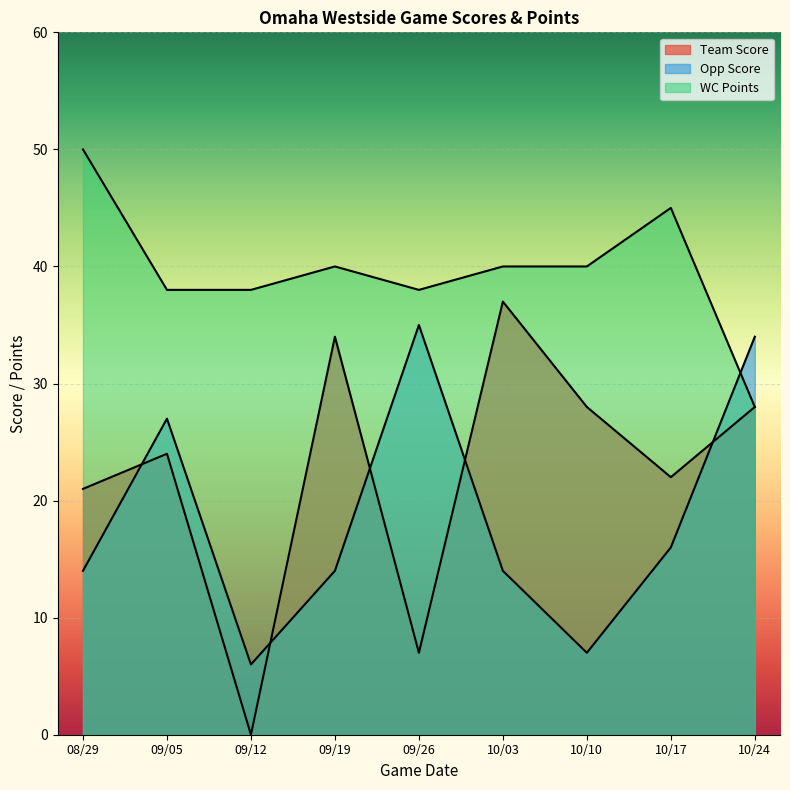

At which label is WC Points closest to 39?

09/05